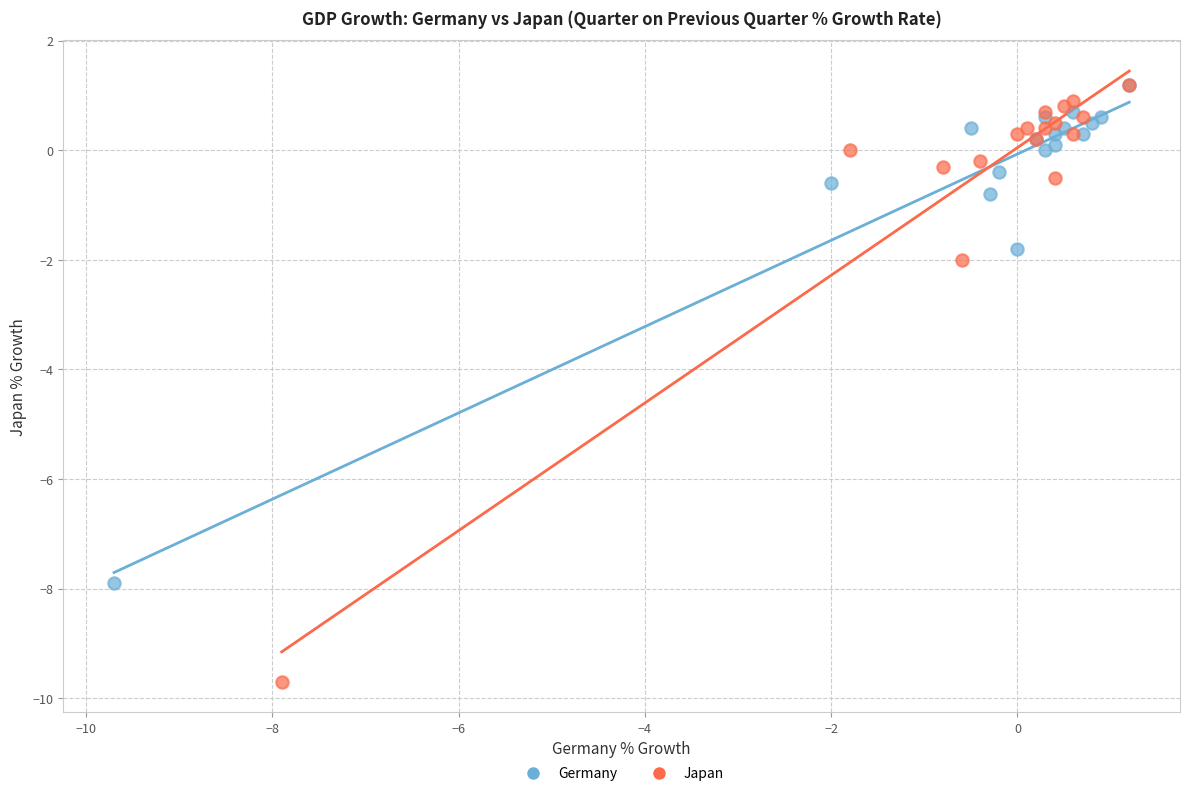

Which series contains the lowest Y value?

Japan